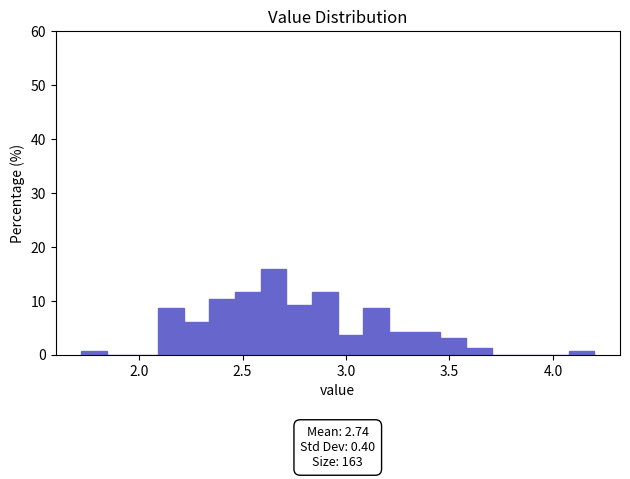

Around what value on the x-axis is the tallest bar? Give the approximate position of its centre, as read against the axis.

2.65